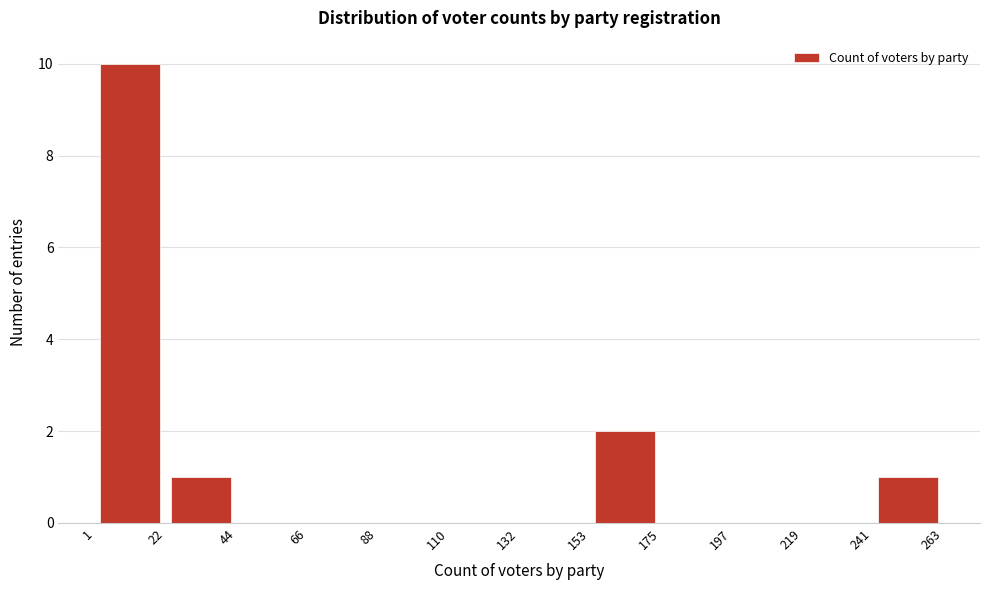

Reading left to right, transcribe this chart: for each bar, give the range it covers on the x-axis and its height. The values are not printed on the chart, so give them approximately, as read against the axis.

1 to 22: 10
22 to 44: 1
44 to 66: 0
66 to 88: 0
88 to 110: 0
110 to 132: 0
132 to 153: 0
153 to 175: 2
175 to 197: 0
197 to 219: 0
219 to 241: 0
241 to 263: 1